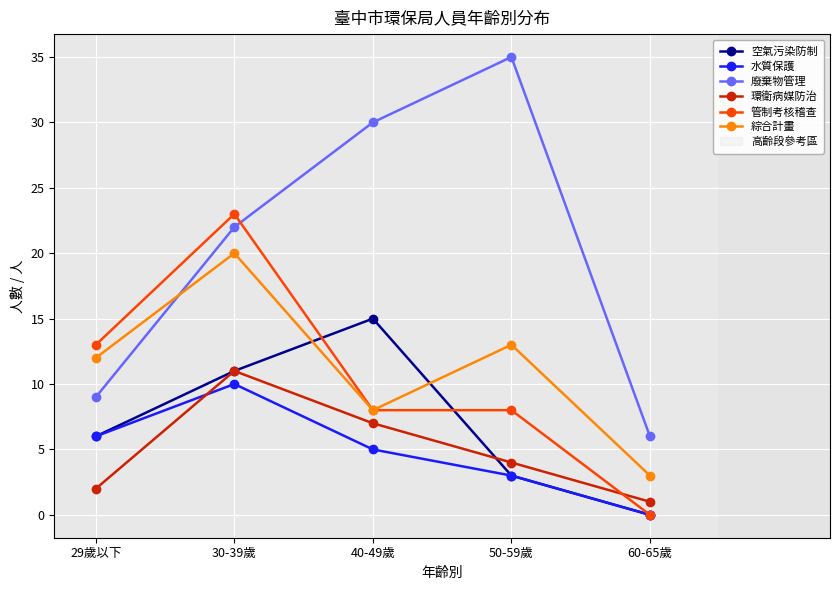

Which series changed the most between 29歲以下 and 60-65歲?

管制考核稽查